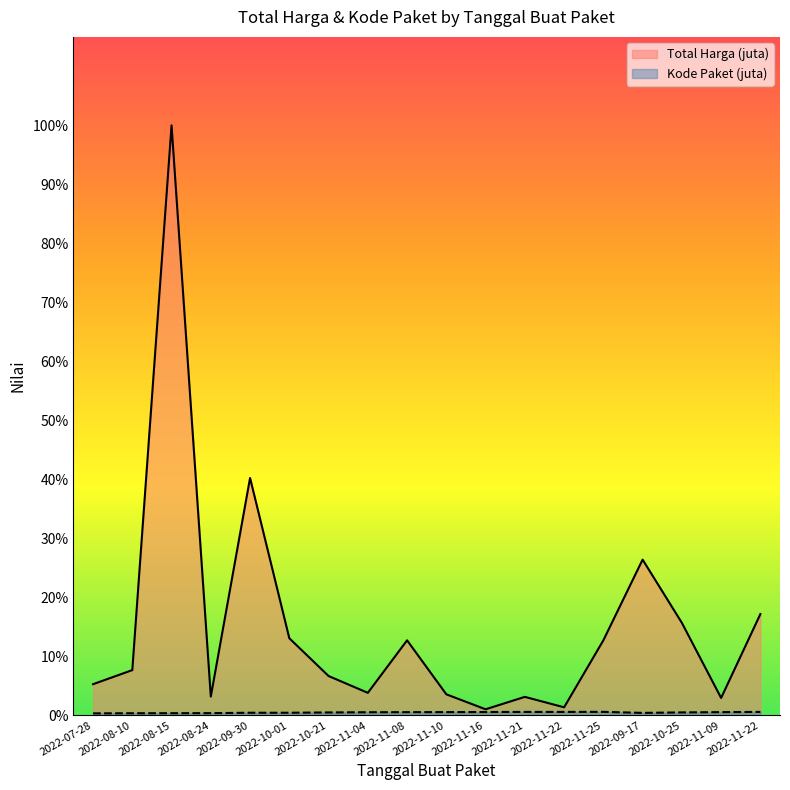

Does the chart display data point markers on the line(s)?

No